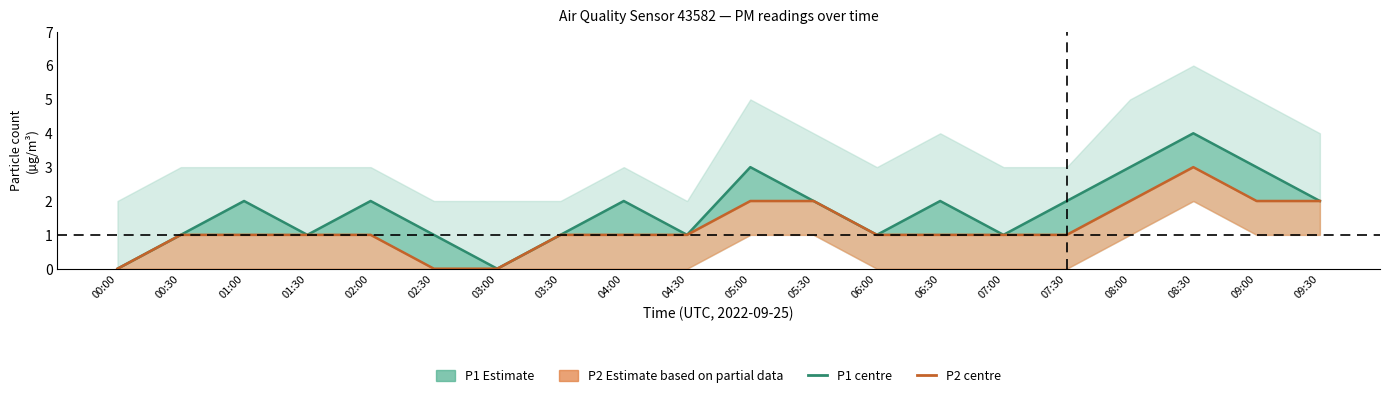

Which series has the largest total across all categories?

P1 estimate